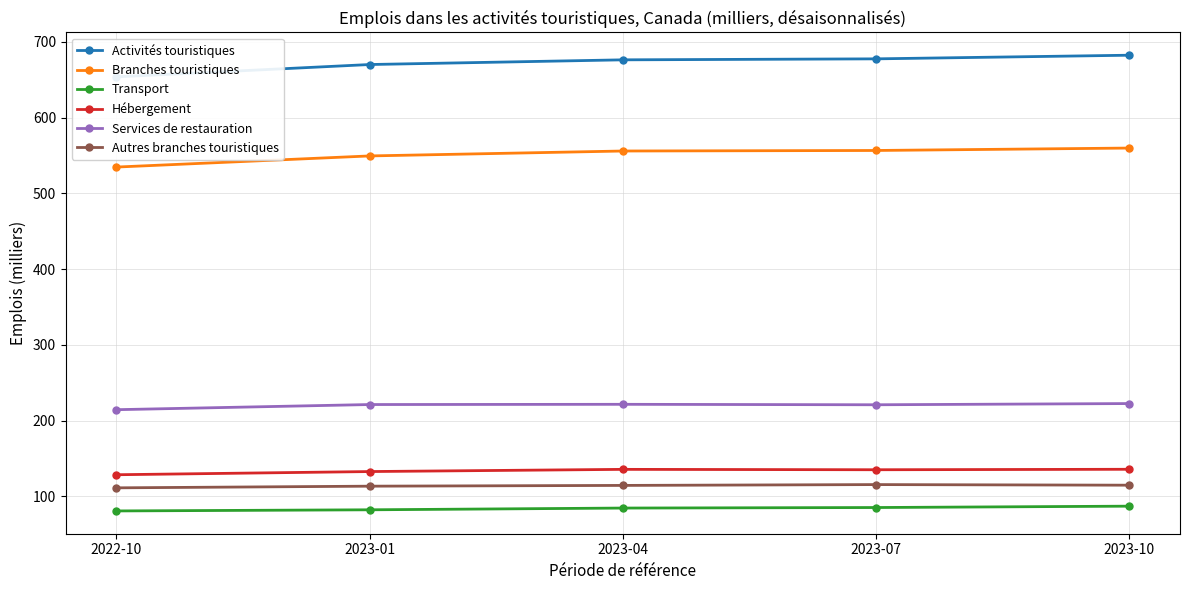

What is the highest value of the Transport series?

87.0